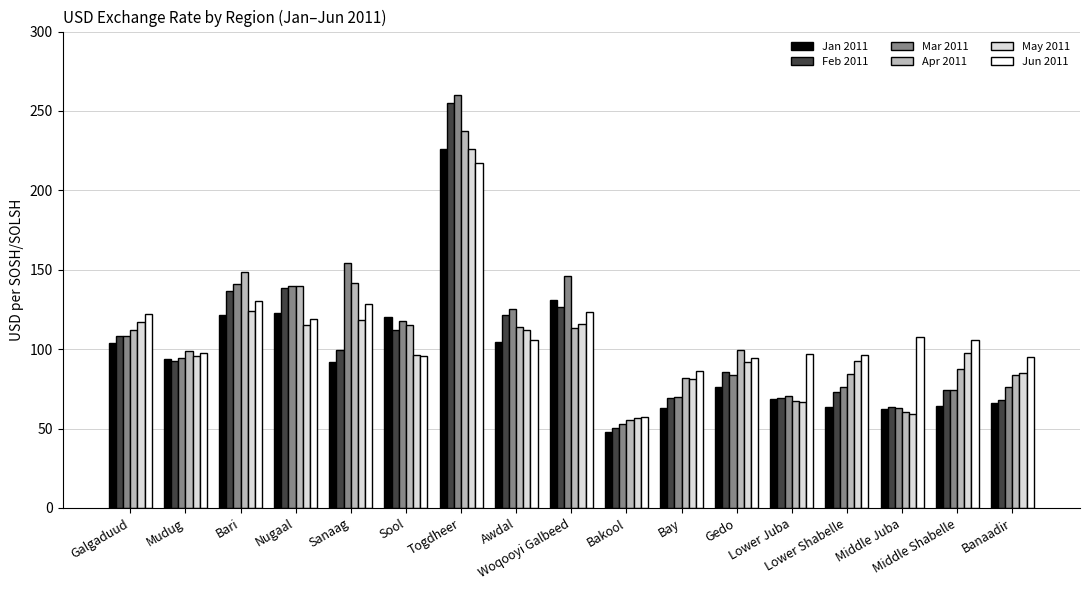

Which series has the largest range (max minus min)?

Mar 2011